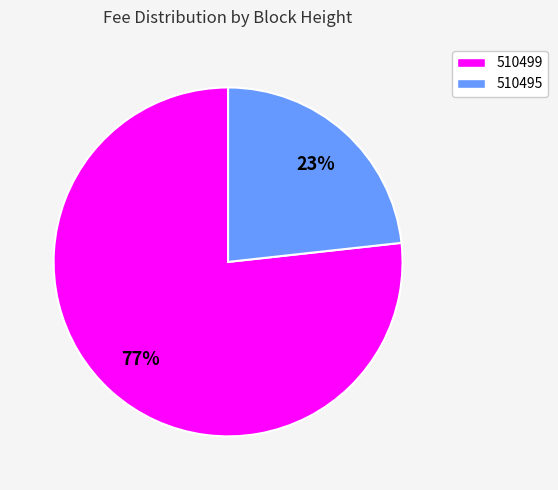

Rank the categories by value from lowest to highest.

510495, 510499